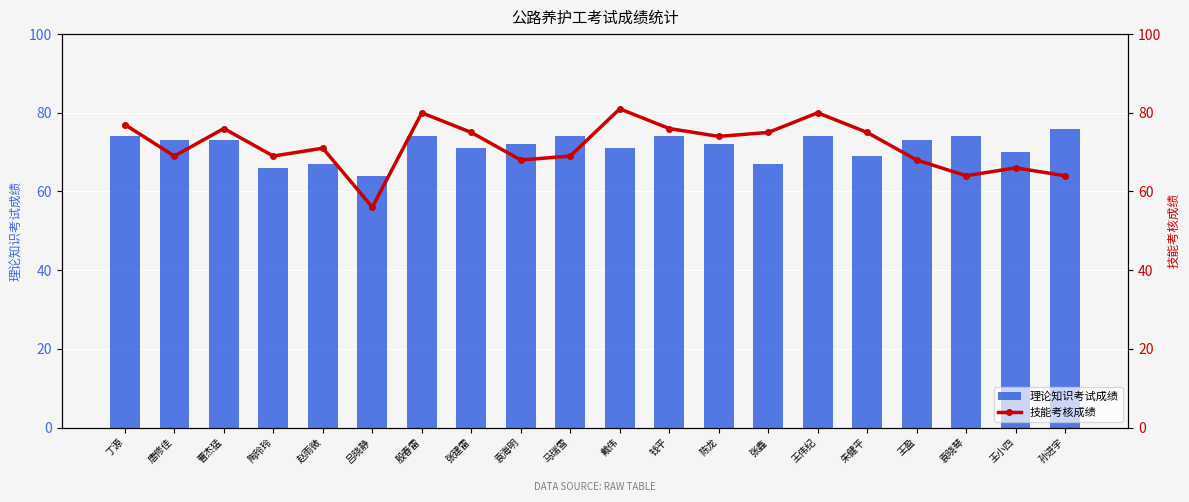

Rank the series by their maximum value, from highest to lowest.

技能考核成绩, 理论知识考试成绩